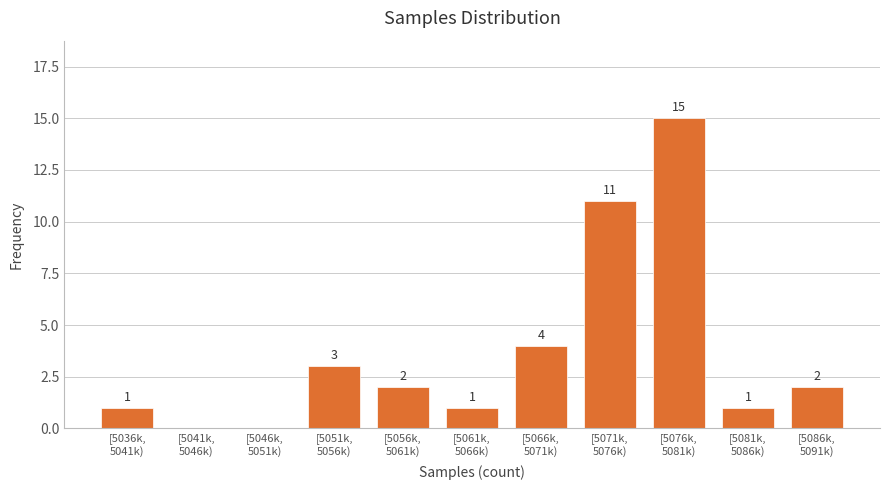

What is the sum of all values?

40